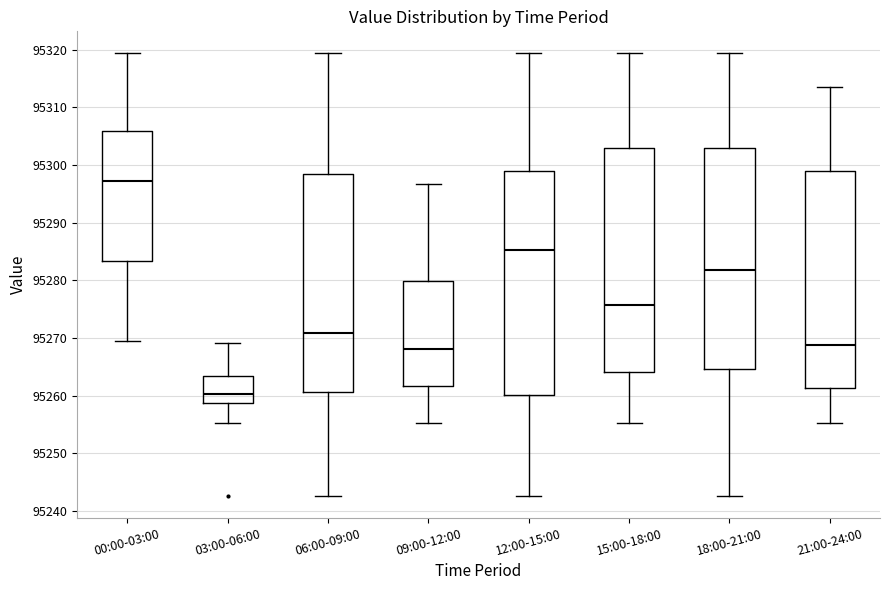

Reading left to right, transcribe this box plot: for each box, give where its median line is, the range the box spans, and where its two whiskers end, as read against the y-axis. The values are not printed on the chart, so give them approximately, as read against the axis.

00:00-03:00: median 95297, box 95283 to 95306, whiskers 95270 to 95319
03:00-06:00: median 95260, box 95259 to 95263, whiskers 95255 to 95269
06:00-09:00: median 95271, box 95261 to 95298, whiskers 95243 to 95319
09:00-12:00: median 95268, box 95262 to 95280, whiskers 95255 to 95297
12:00-15:00: median 95285, box 95260 to 95299, whiskers 95243 to 95319
15:00-18:00: median 95276, box 95264 to 95303, whiskers 95255 to 95319
18:00-21:00: median 95282, box 95265 to 95303, whiskers 95243 to 95319
21:00-24:00: median 95269, box 95261 to 95299, whiskers 95255 to 95314